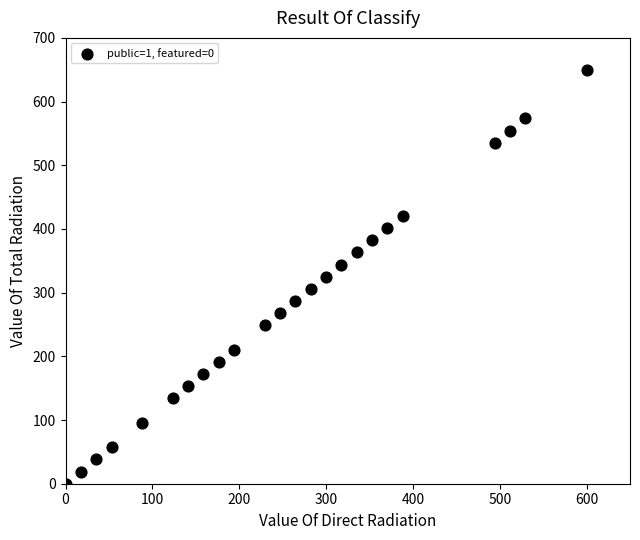

What is the range of X values (max minus min)?

600.0